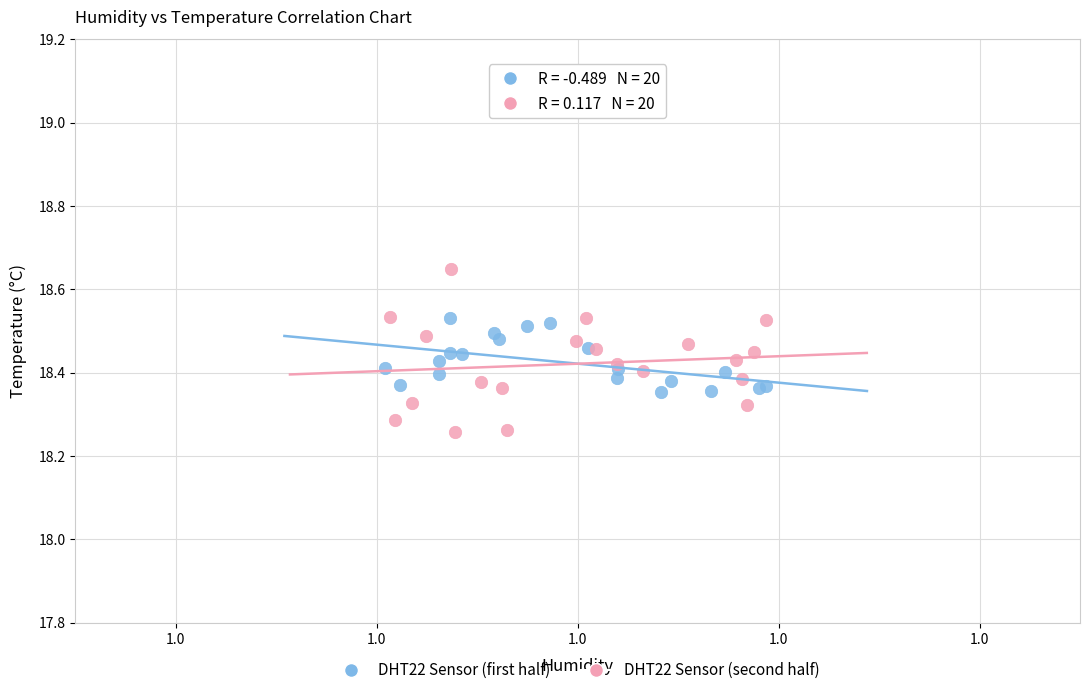

Which series has the widest spread of Y values?

DHT22 Sensor (second half)